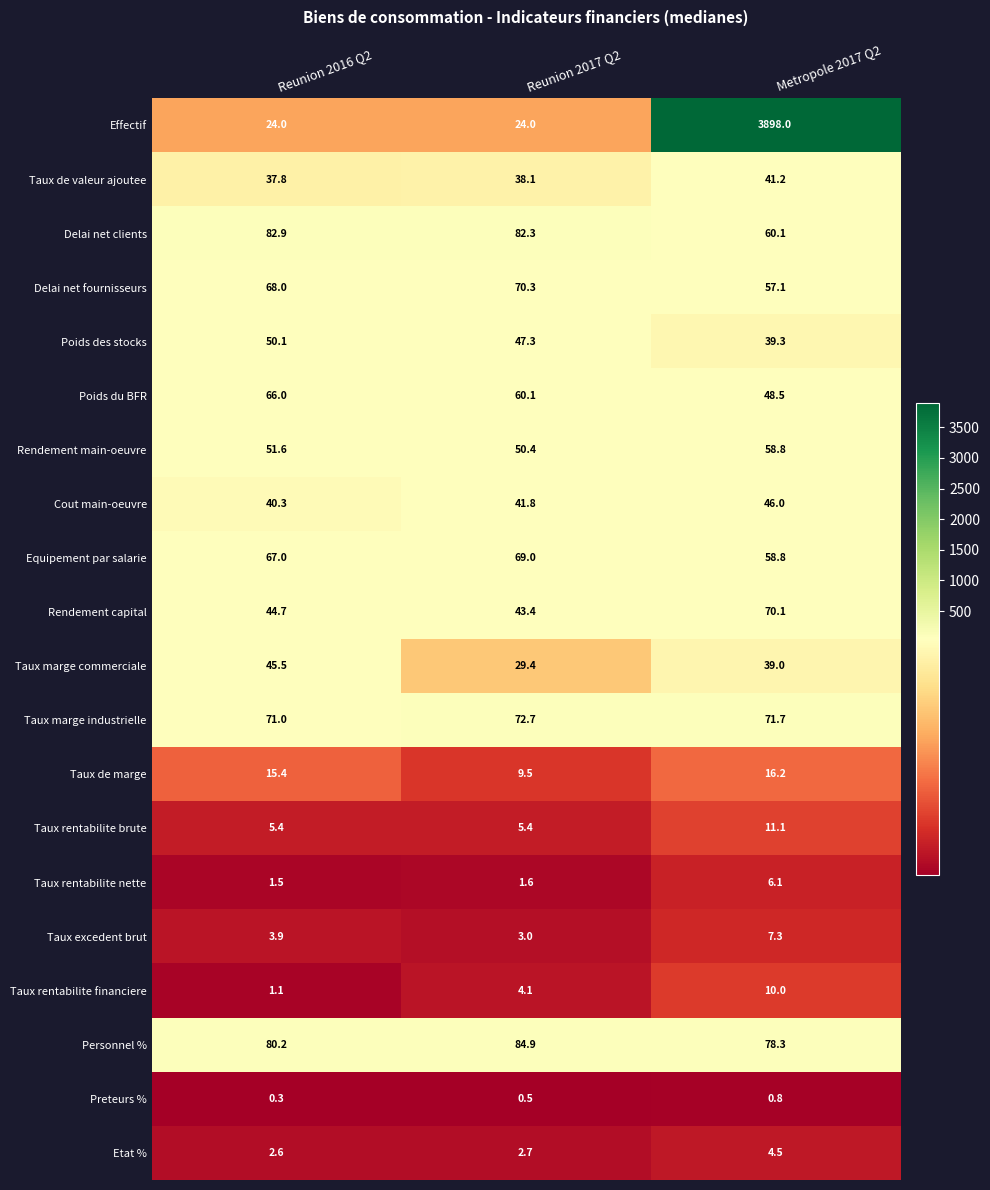

At which category is the sum across all series the highest?

Metropole 2017 Q2